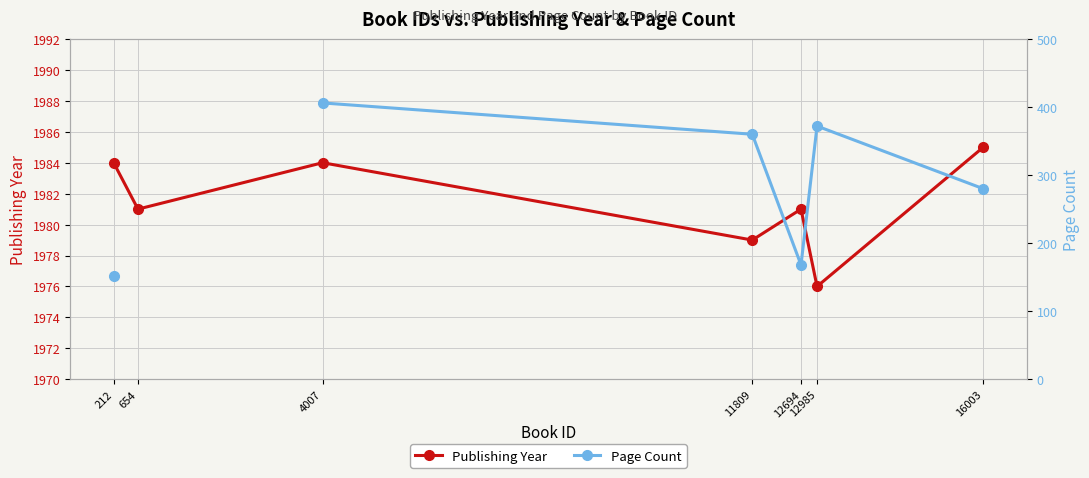

At which label does Publishing Year first exceed 1981?

212